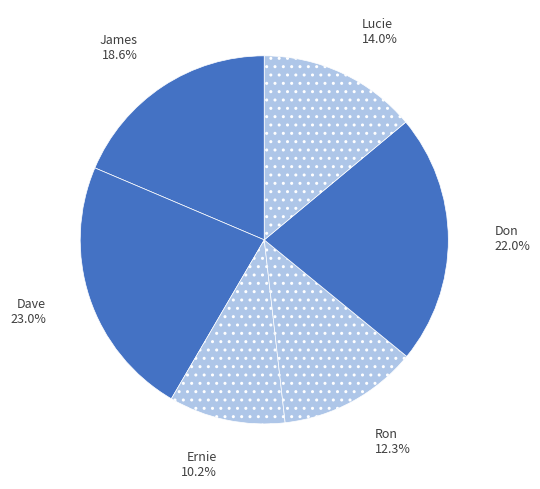

Is there any slice that represents more than half of the pie?

No